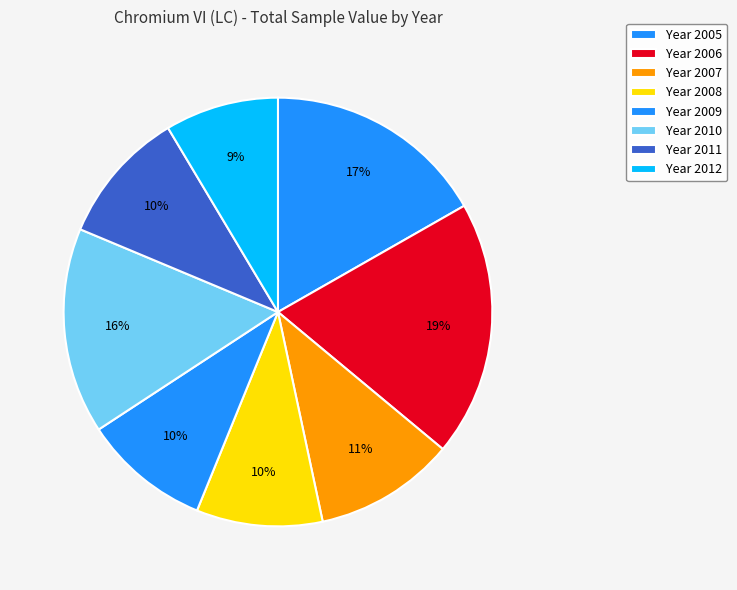

Count the number of slices in the pie.

8